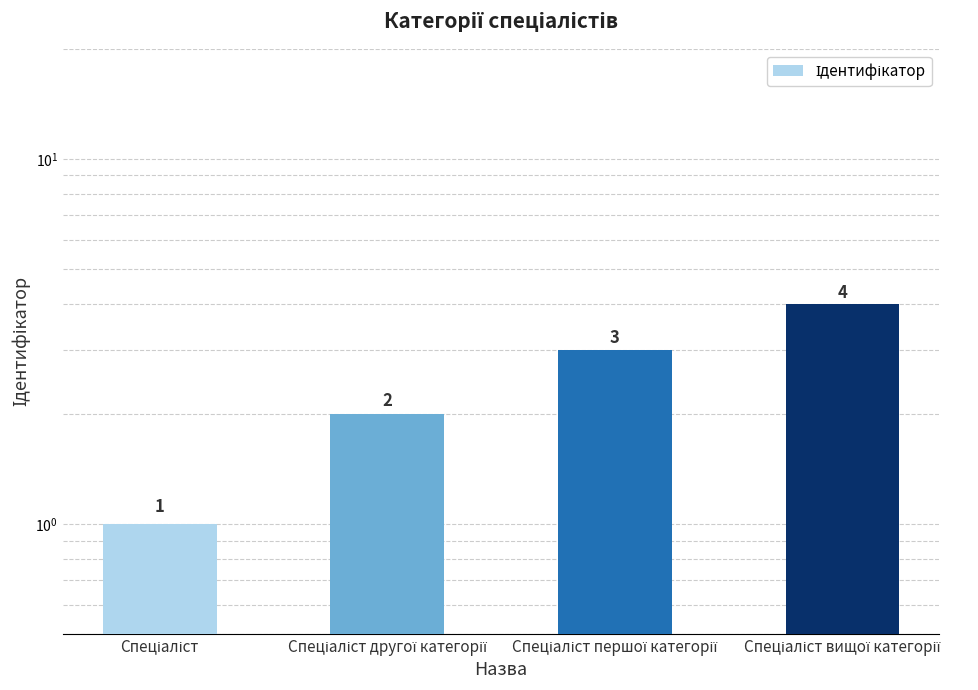

At which label does the data first exceed 3?

Спеціаліст вищої категорії